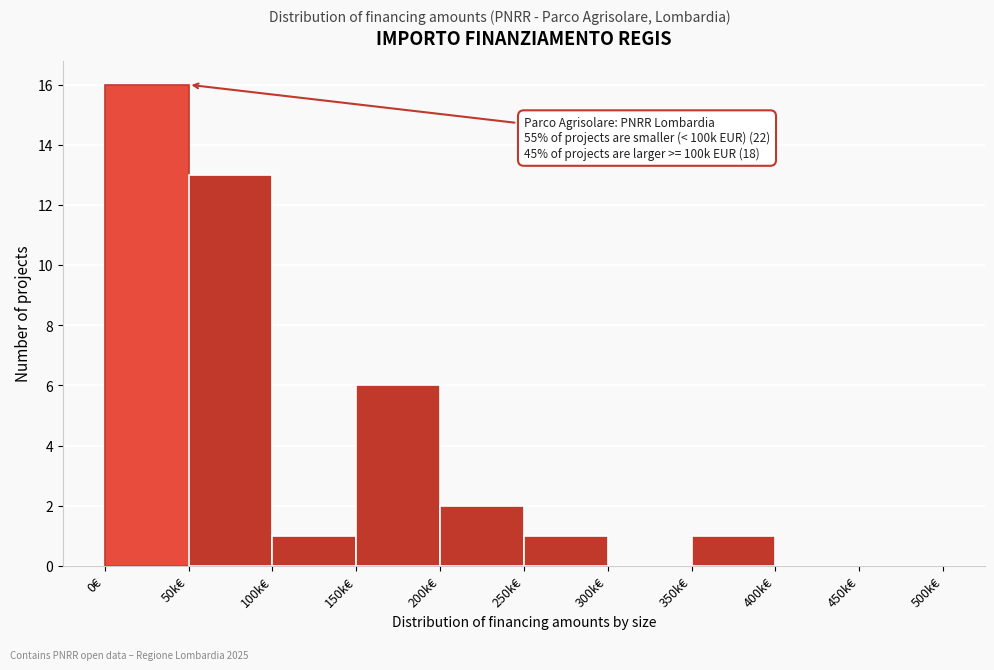

Reading left to right, extract all data points from this chart.

0€=16	50k€=13	100k€=1	150k€=6	200k€=2	250k€=1	300k€=0	350k€=1	400k€=0	450k€=0